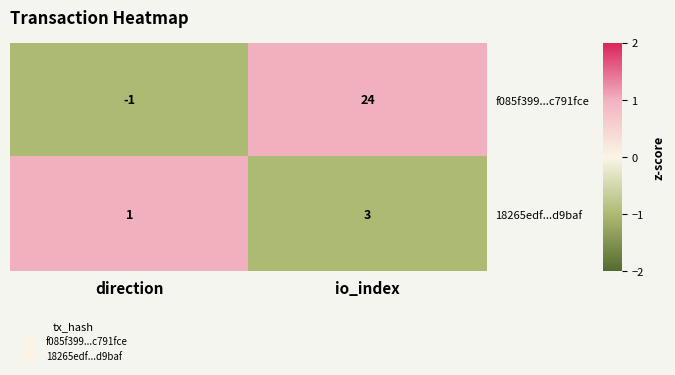

The f085f399...c791fce series shows 35 at io_index. True or false?

False